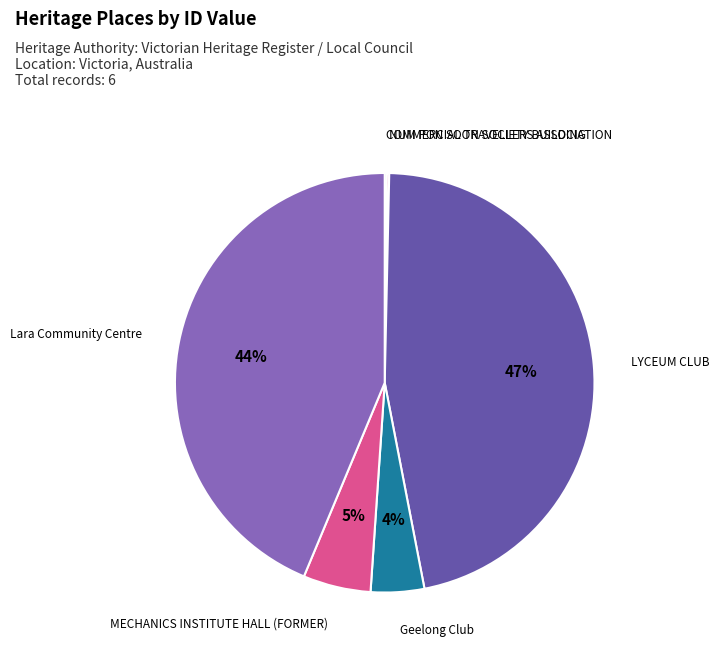

Do MECHANICS INSTITUTE HALL (FORMER) and Lara Community Centre together represent more than half of the pie?

No